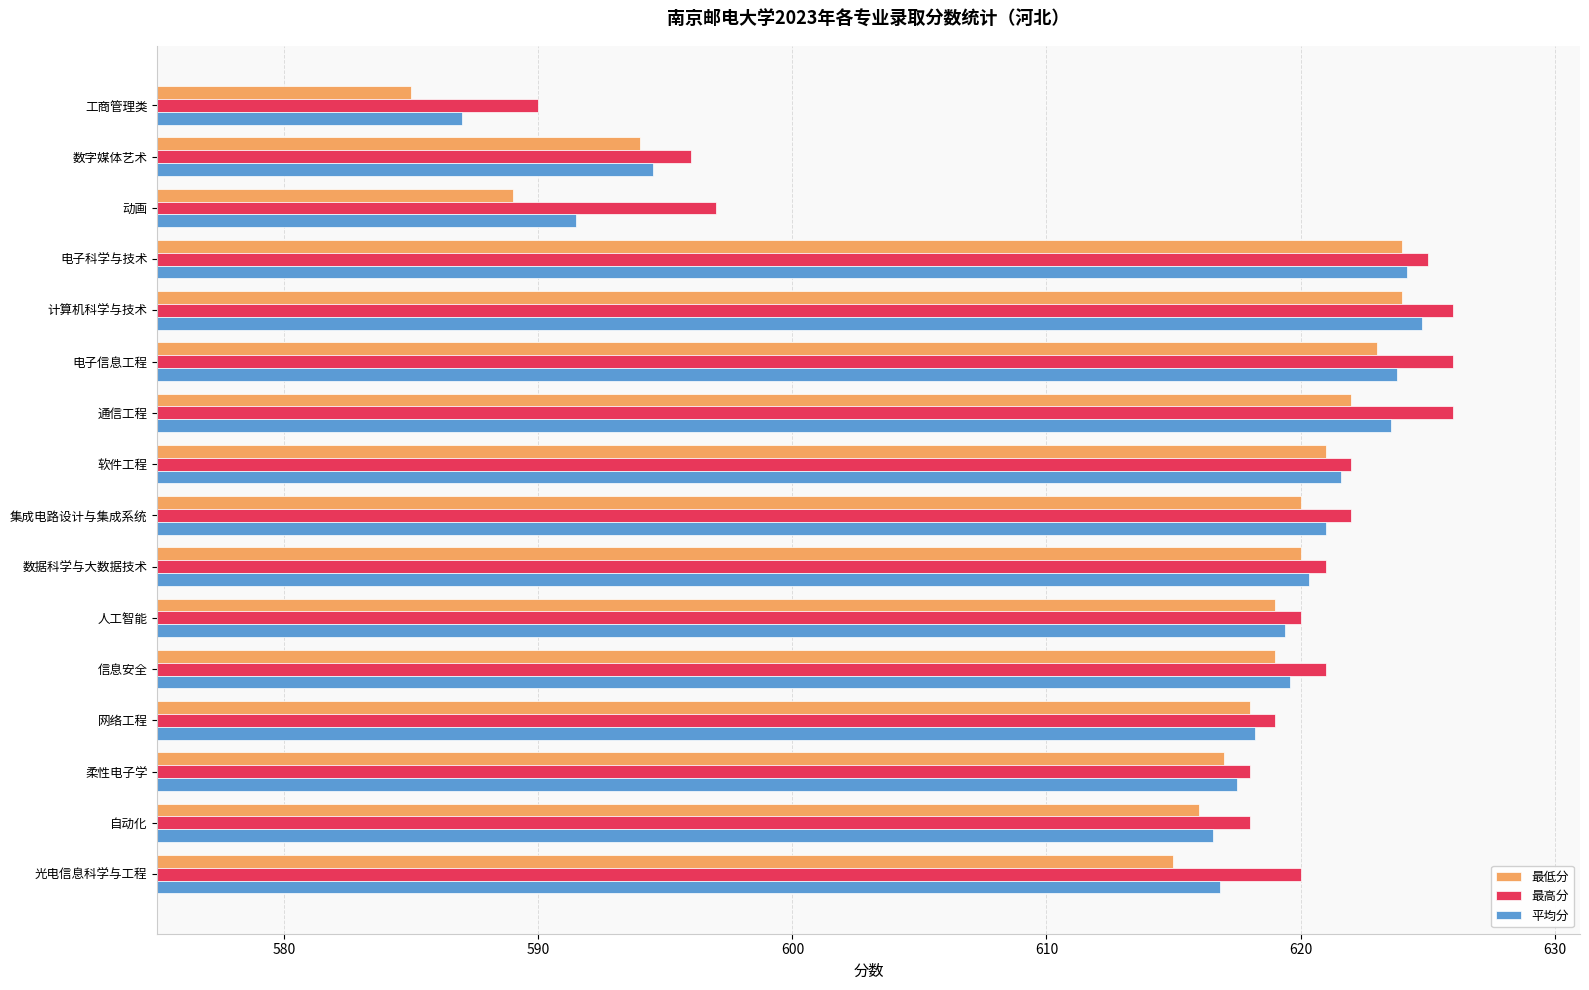

What is the total value across all series at 数字媒体艺术?

1784.5